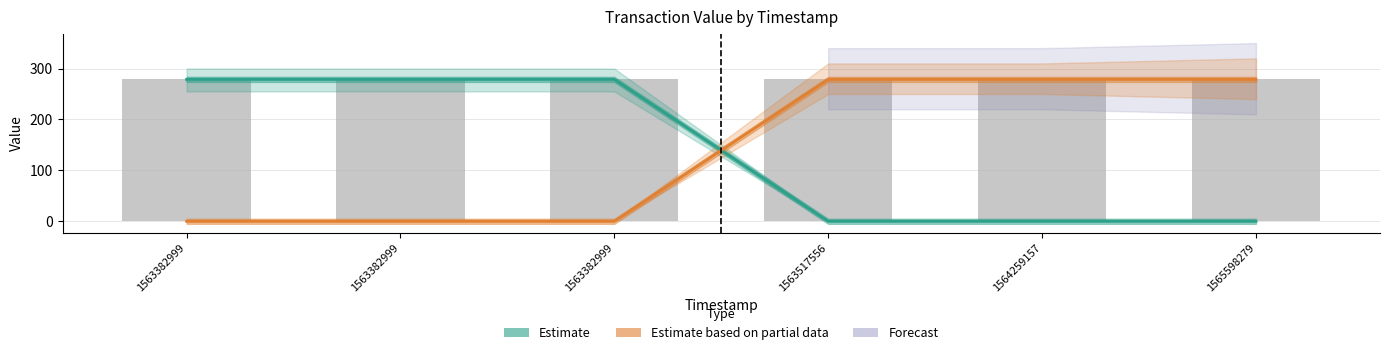

Reading right to left, list all the values displayed in this chart.

Estimate: 1565598279=0.0	1564259157=0.0	1563517556=0.0	1563382999=278.7	1563382999=278.7	1563382999=278.7
Estimate based on partial data: 1565598279=278.7	1564259157=278.7	1563517556=278.7	1563382999=0.0	1563382999=0.0	1563382999=0.0